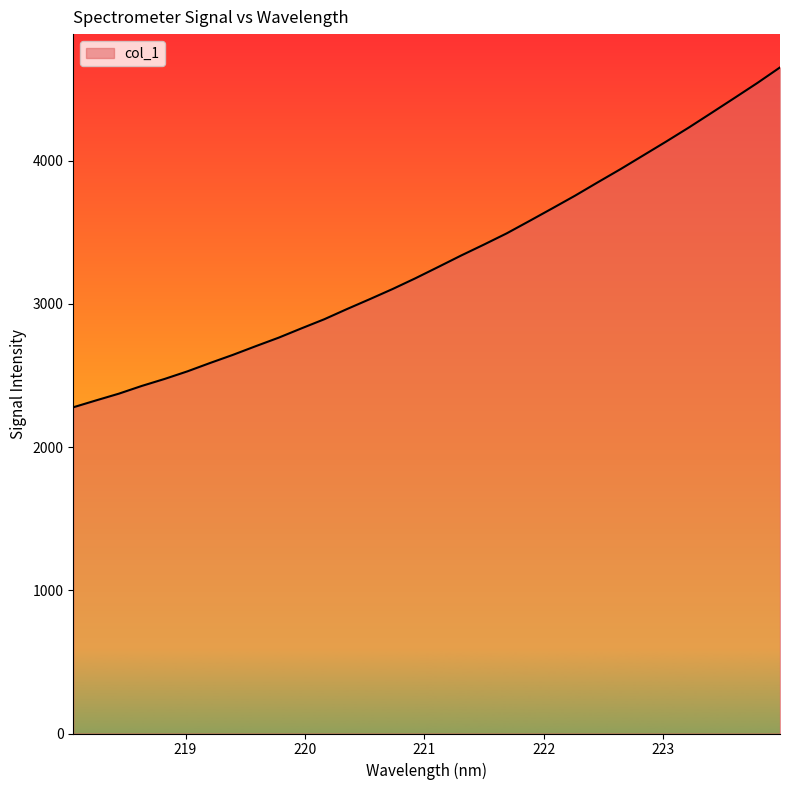

True or false: the data has more than 2 interior local peaks.

False